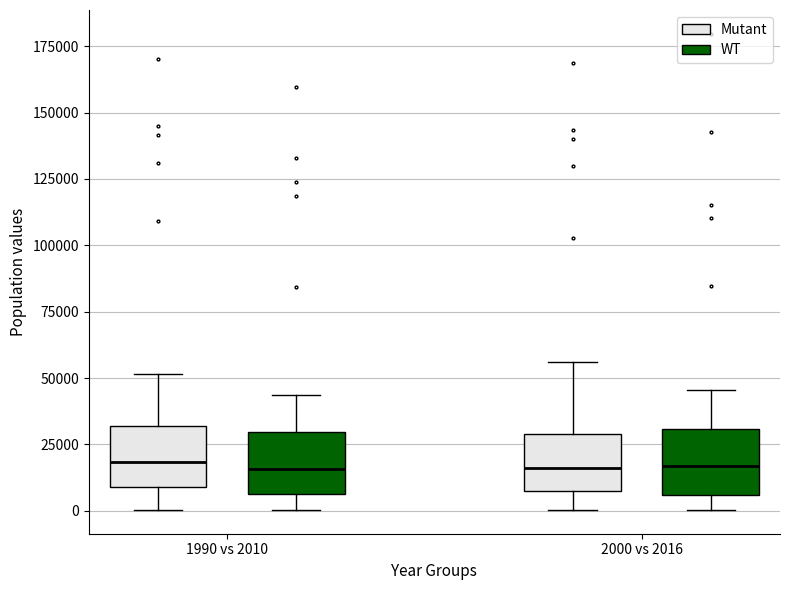

Where does the median line of the box for 2000 vs 2016 (WT) sit on the y-axis? The values are not printed on the chart, so give them approximately, as read against the axis.

15000